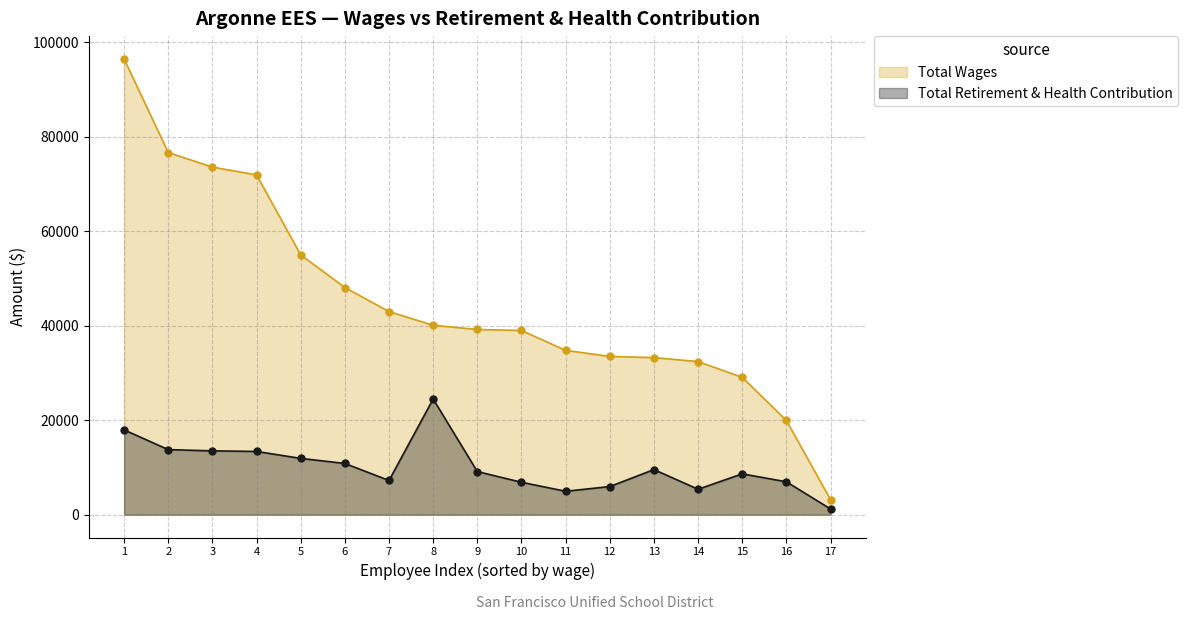

What is the difference between the Total Wages values at 8 and 13?

6847